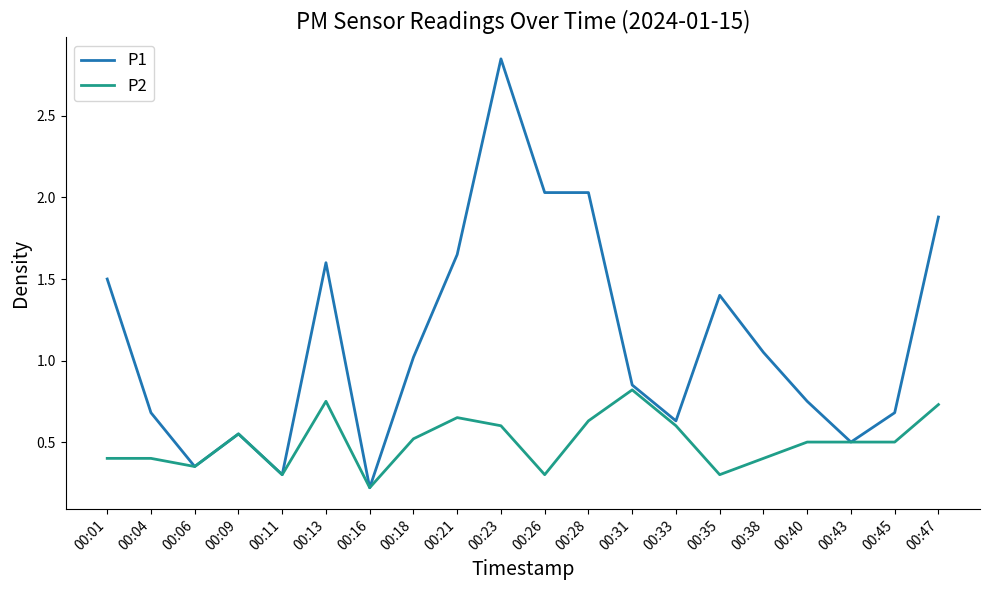

What are all the series names shown in the legend?

P1, P2